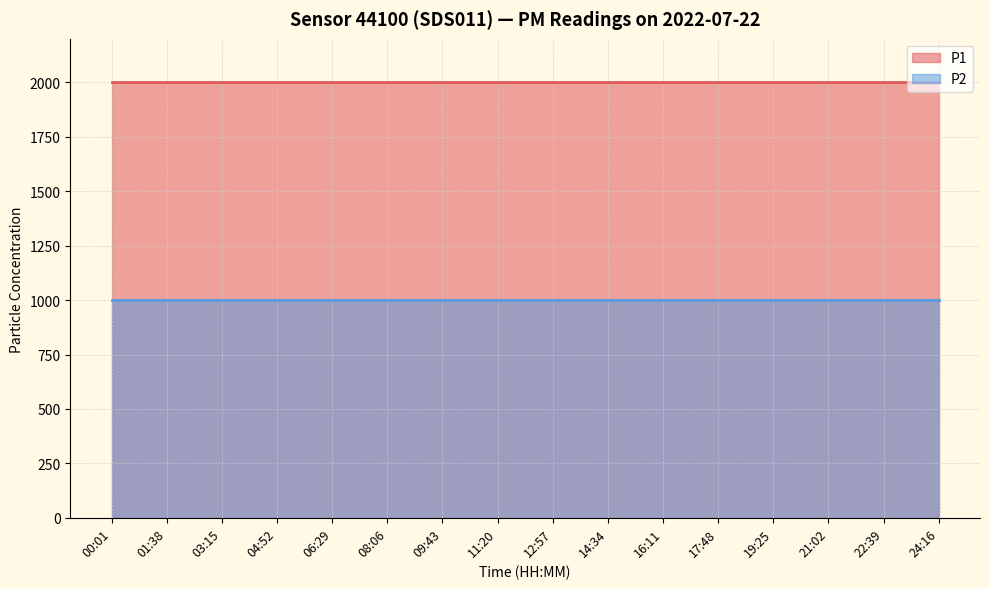

Does the chart have visible grid lines?

Yes